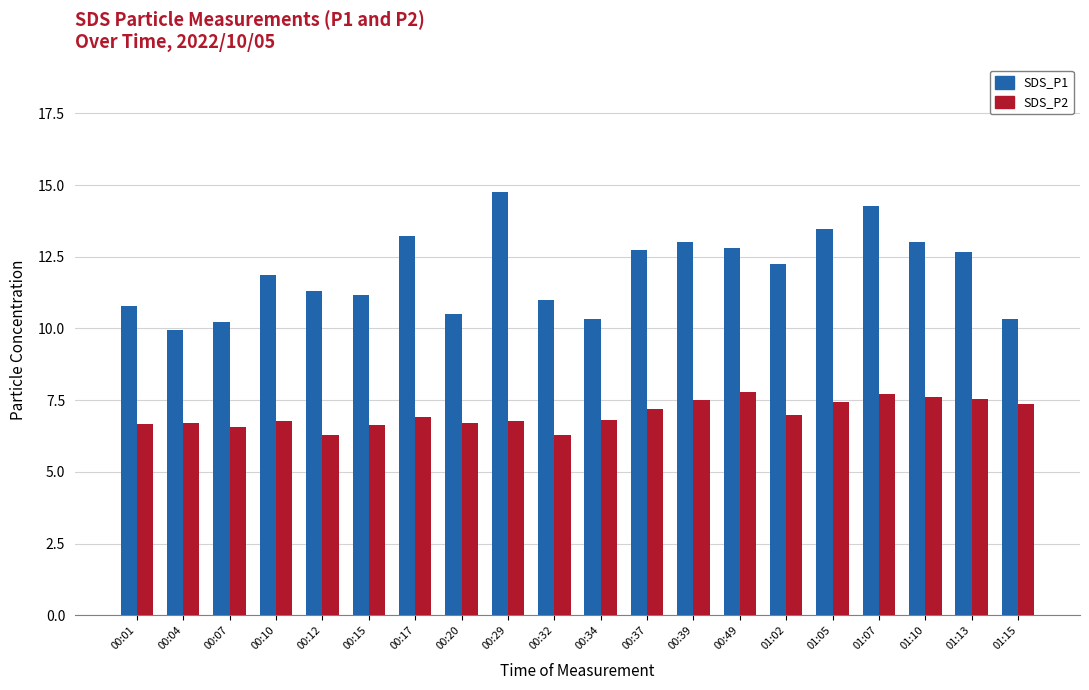

What position from the left is 00:37?

12